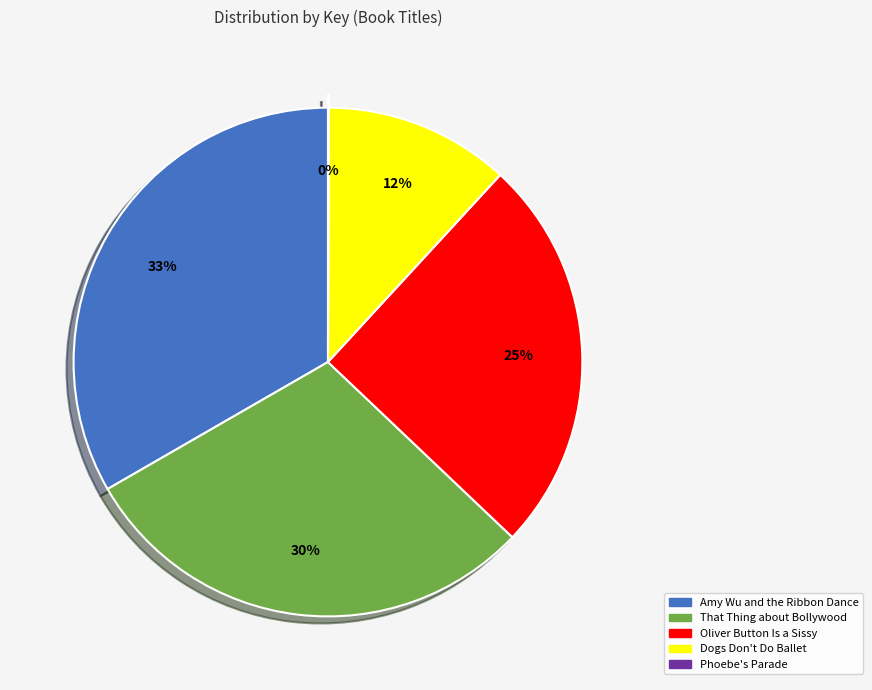

Combined, do Dogs Don't Do Ballet and Amy Wu and the Ribbon Dance account for over 50%?

No